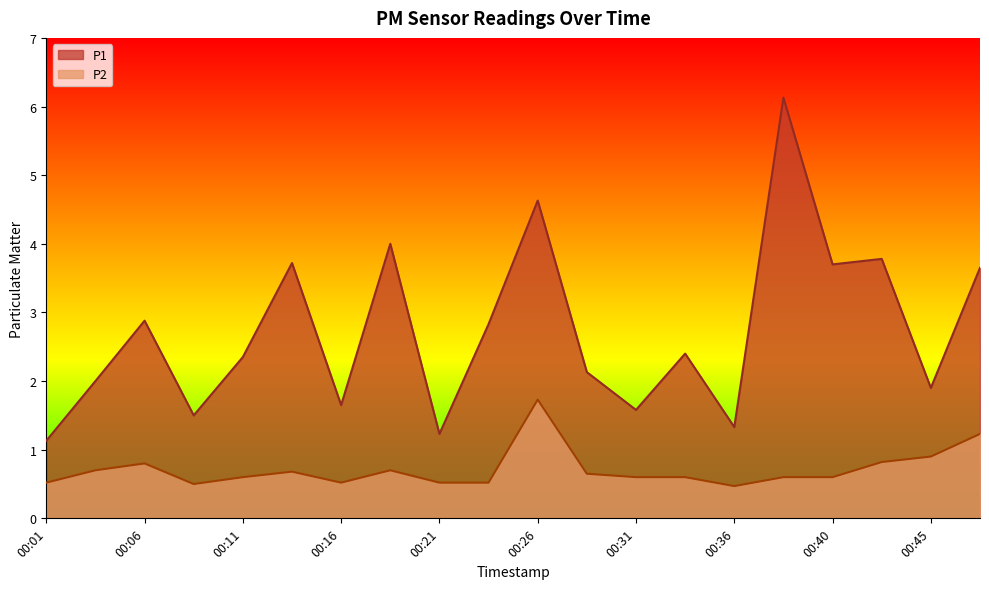

Reading right to left, extract all data points from this chart.

P1: 00:48=3.6	00:45=1.9	00:43=3.8	00:40=3.7	00:38=6.1	00:36=1.3	00:33=2.4	00:31=1.6	00:28=2.1	00:26=4.6	00:23=2.8	00:21=1.2	00:18=4.0	00:16=1.6	00:14=3.7	00:11=2.4	00:09=1.5	00:06=2.9	00:04=2.0	00:01=1.1
P2: 00:48=1.2	00:45=0.9	00:43=0.8	00:40=0.6	00:38=0.6	00:36=0.5	00:33=0.6	00:31=0.6	00:28=0.7	00:26=1.7	00:23=0.5	00:21=0.5	00:18=0.7	00:16=0.5	00:14=0.7	00:11=0.6	00:09=0.5	00:06=0.8	00:04=0.7	00:01=0.5